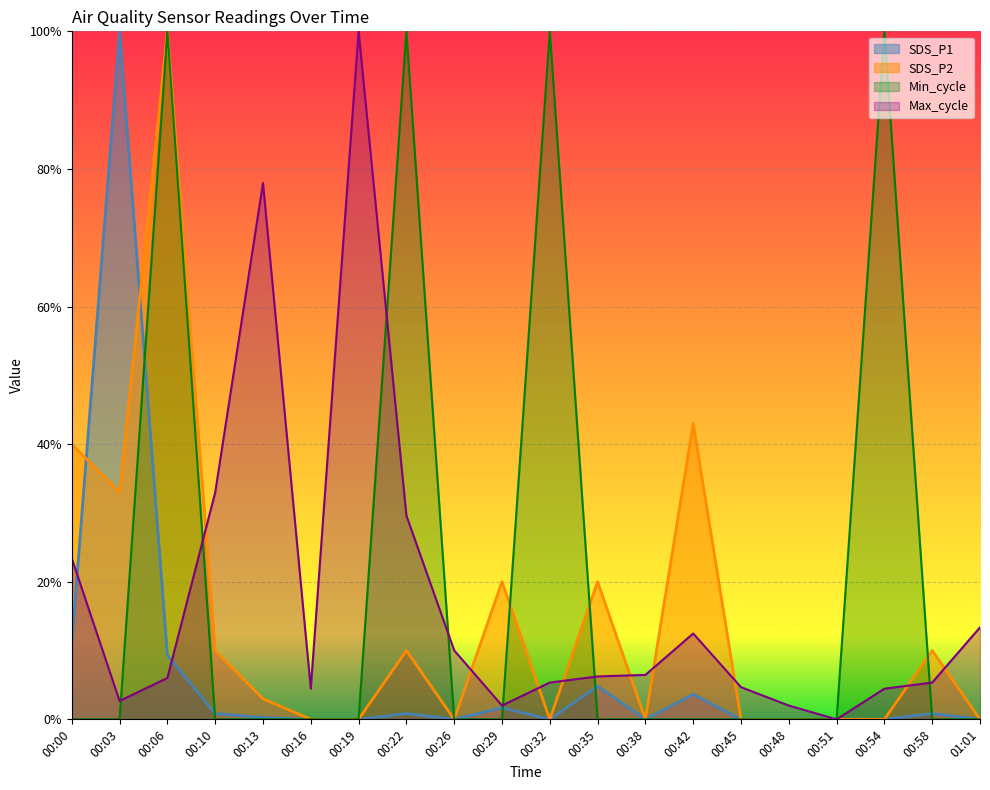

Rank the categories by SDS_P2 value from highest to lowest.

00:06, 00:42, 00:00, 00:03, 00:29, 00:35, 00:10, 00:22, 00:58, 00:13, 00:16, 00:19, 00:26, 00:32, 00:38, 00:45, 00:48, 00:51, 00:54, 01:01